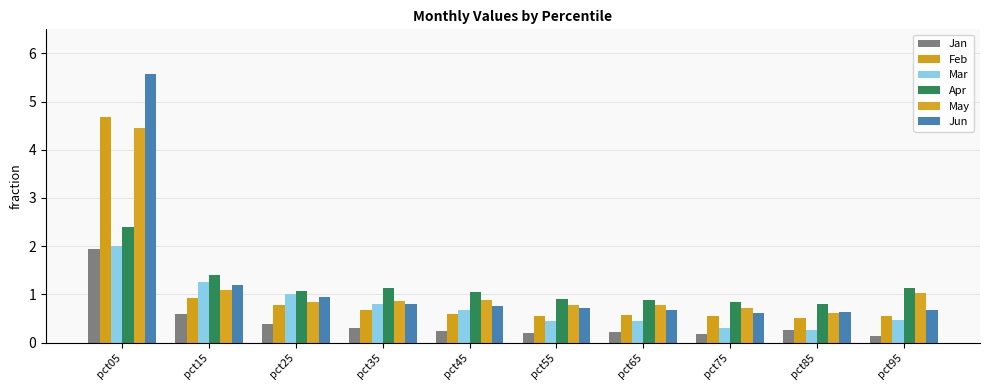

Which series has the largest range (max minus min)?

Jun